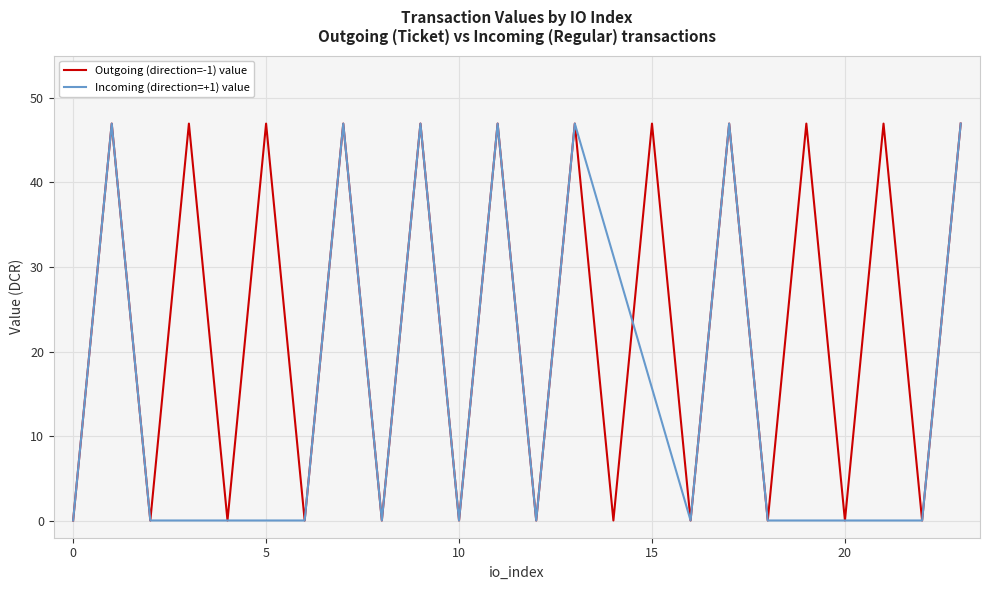

What value does the data have at 11?

47.0